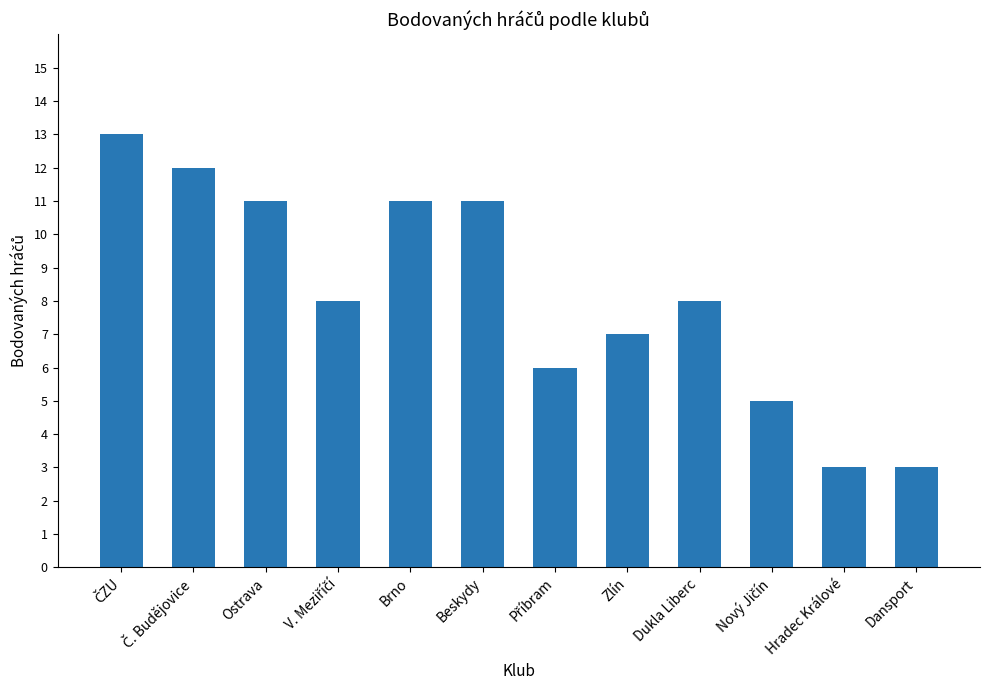

Count the number of categories in the chart.

12